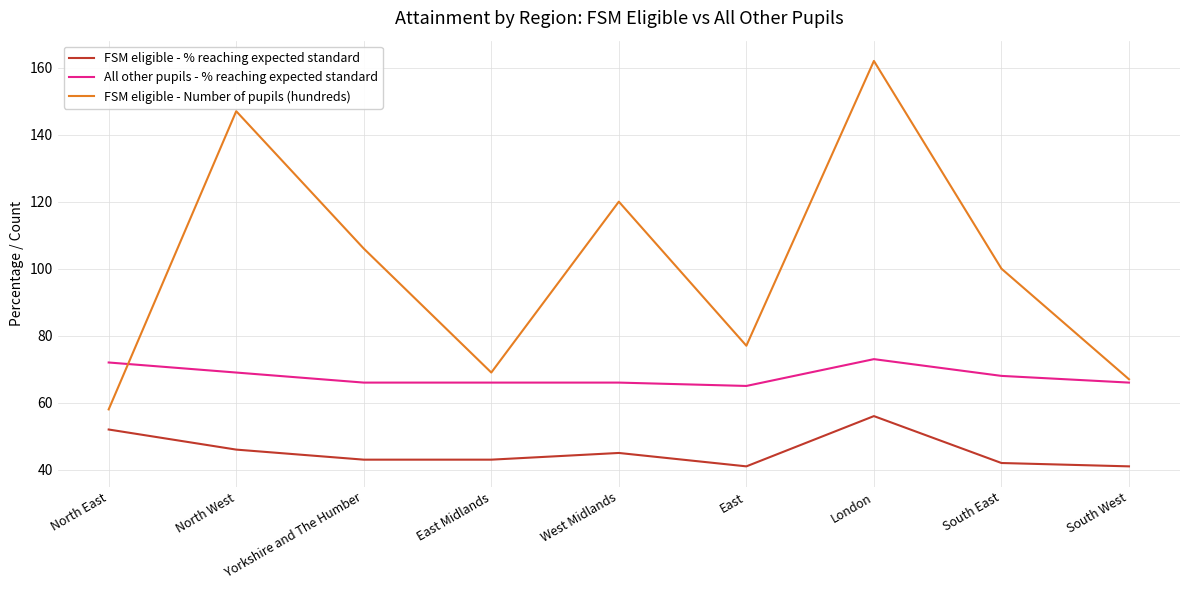

What is the smallest value displayed?

41